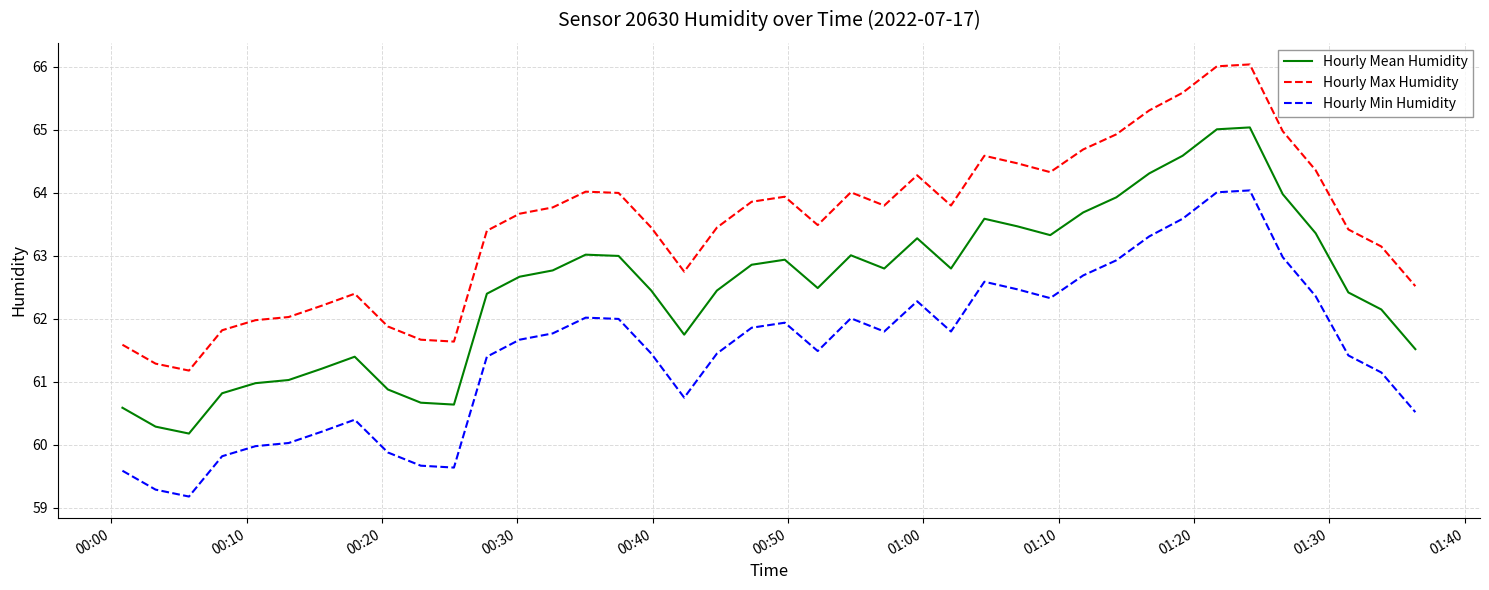

True or false: Hourly Mean Humidity and Hourly Max Humidity intersect in this chart.

False